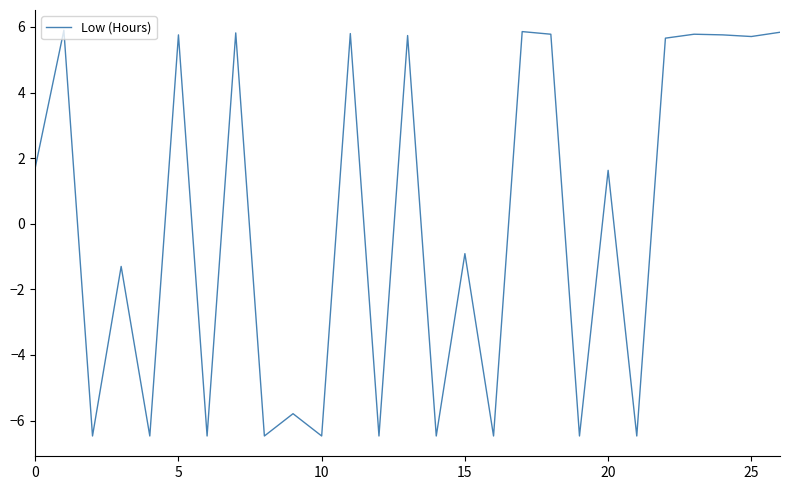

What is the difference between the maximum and minimum values?

12.4